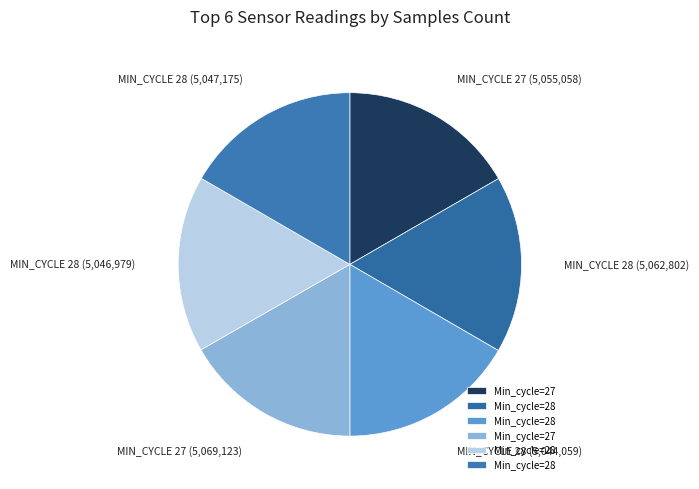

What is the smallest slice in the pie chart?

28